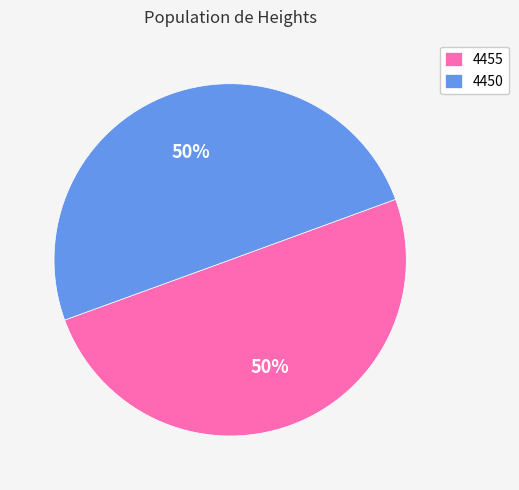

How many segments does this pie chart have?

2